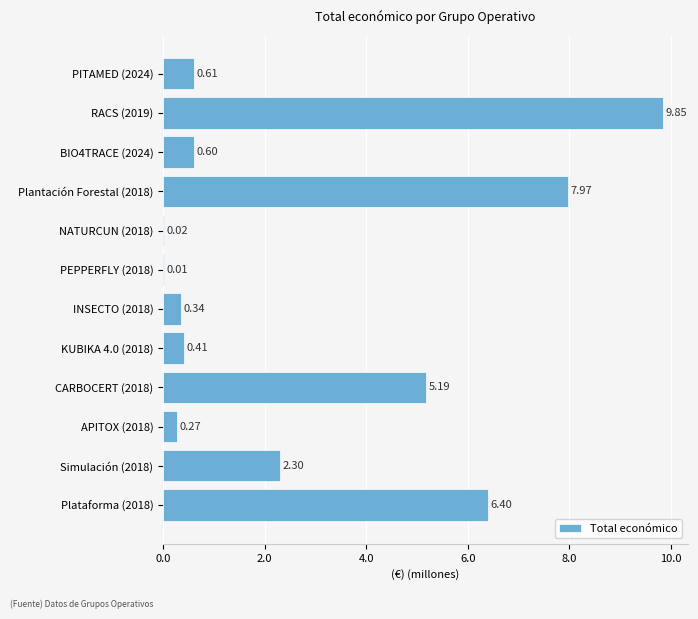

Approximately how many times larger is the value at CARBOCERT (2018) compared to Simulación (2018)?

2.3